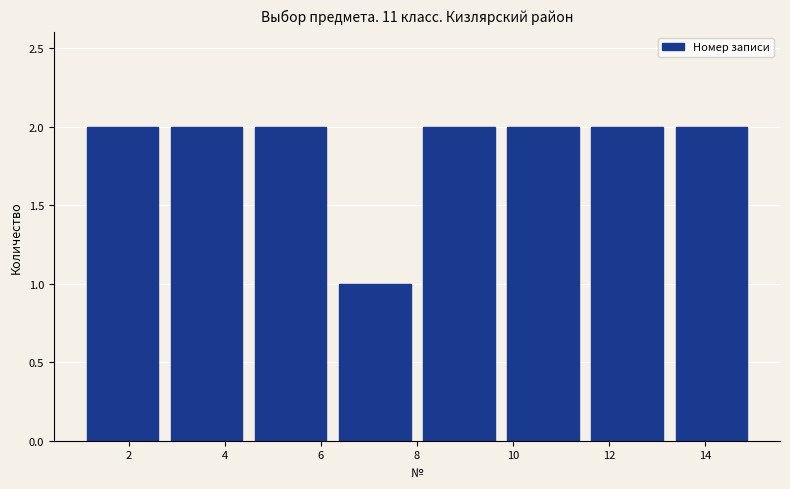

Reading left to right, transcribe this chart: for each bar, give the range it covers on the x-axis and its height. Neither the bar edges nor the heights are printed on the chart, so give them approximately, as read against the axes.

1.00 to 2.75: 2
2.75 to 4.50: 2
4.50 to 6.25: 2
6.25 to 8.00: 1
8.00 to 9.75: 2
9.75 to 11.50: 2
11.50 to 13.25: 2
13.25 to 15.00: 2